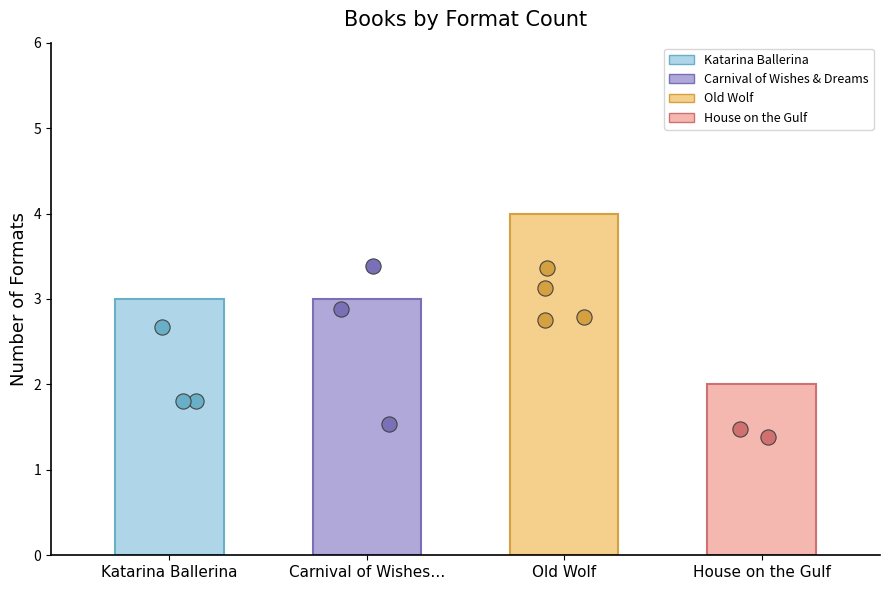

What is the ratio of the value at Old Wolf to the value at Carnival of Wishes…?

1.3